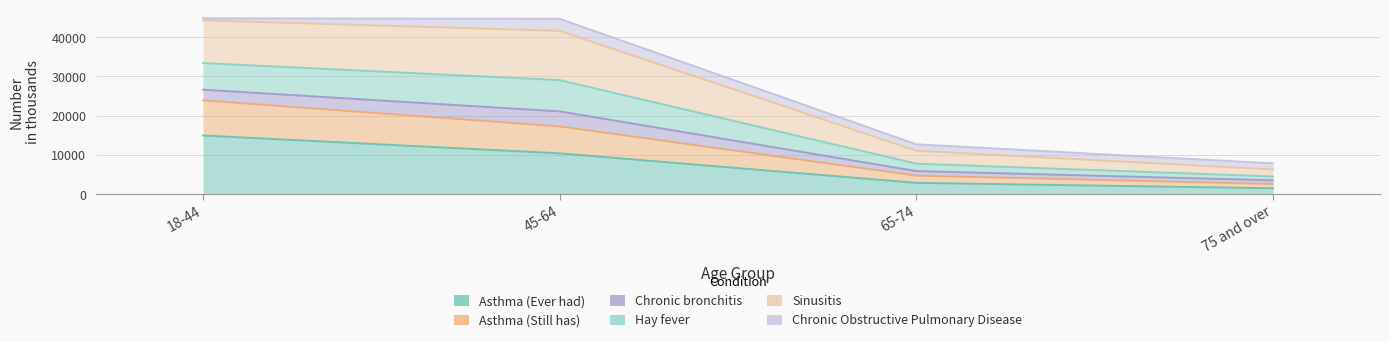

What is the label of the 4th point from the left?

75 and over